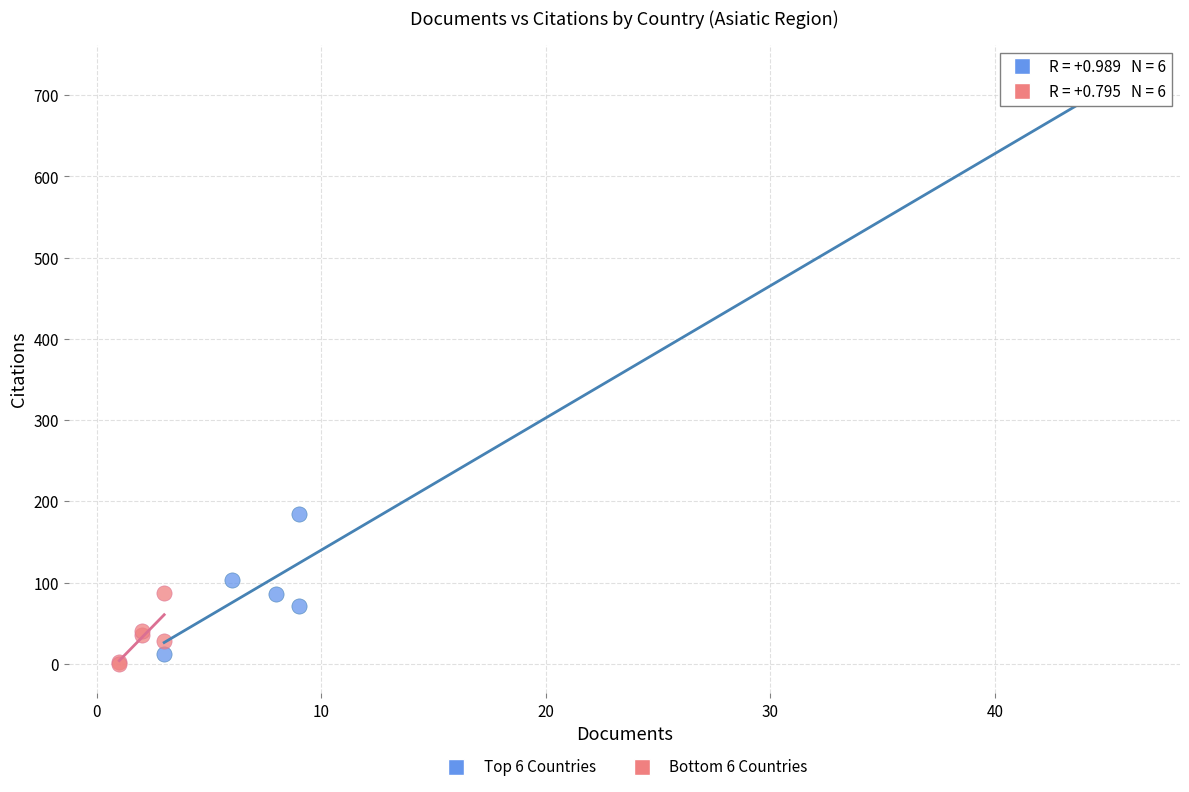

Which series reaches the minimum Y coordinate?

Bottom 6 Countries